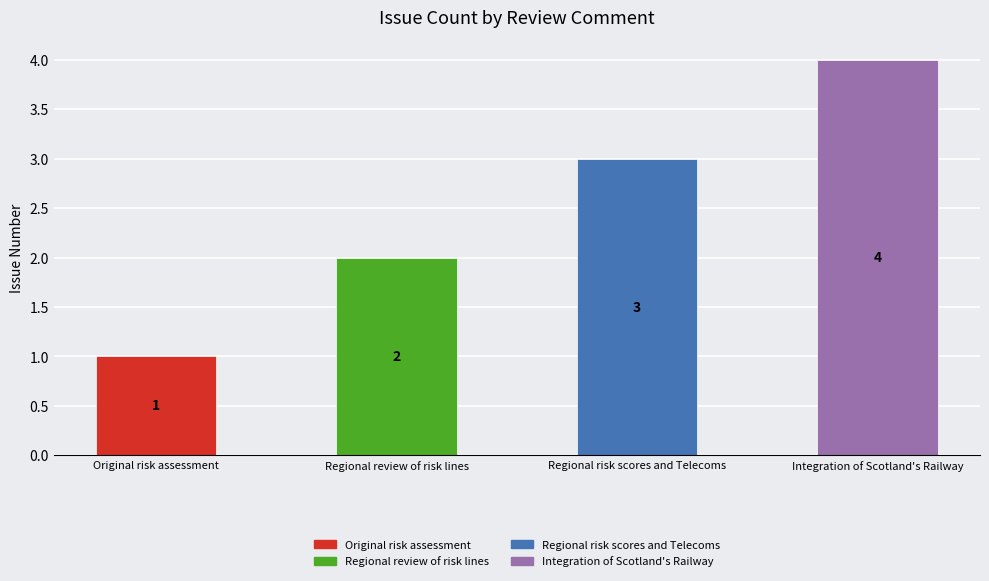

What position from the left is Integration of Scotland's Railway?

4